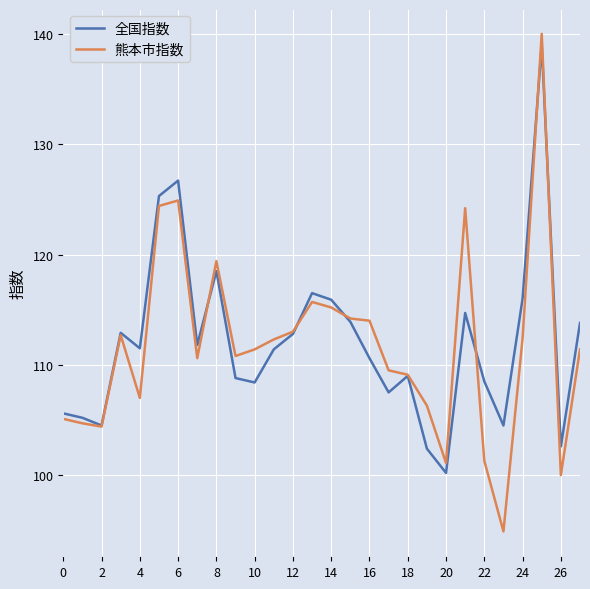

In 全国指数, how many points are higher than both neighbors (excluding endpoints)?

7